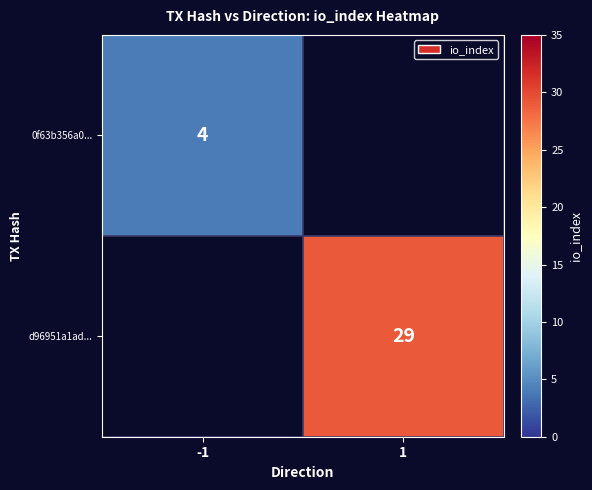

True or false: d96951a1ad... has a value of 29 at 1.

True